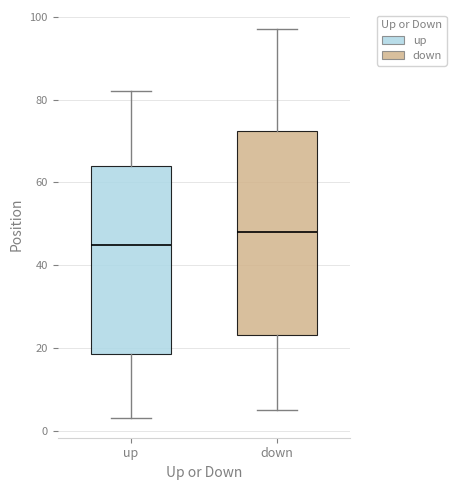

Where does the upper whisker of the box for down end on the y-axis? The values are not printed on the chart, so give them approximately, as read against the axis.

98